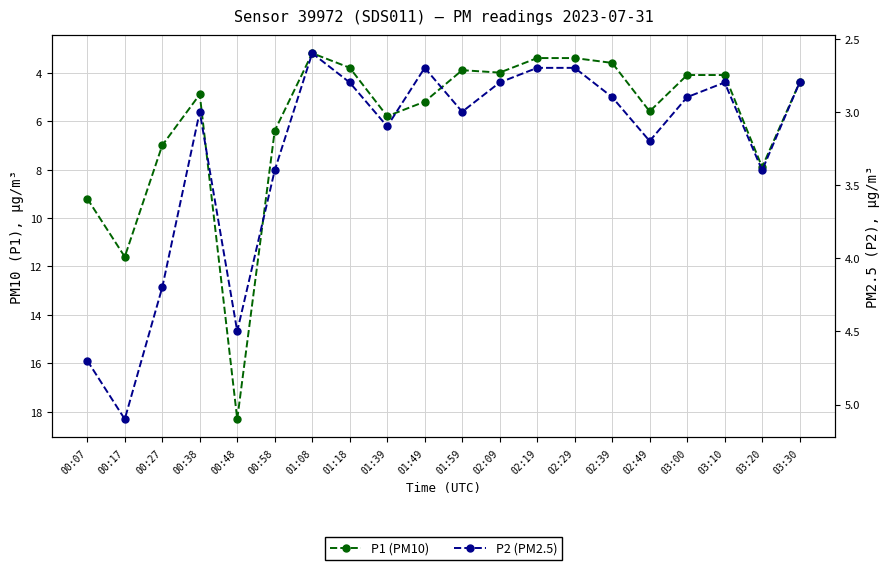

Rank the series by their maximum value, from lowest to highest.

P2 (PM2.5), P1 (PM10)